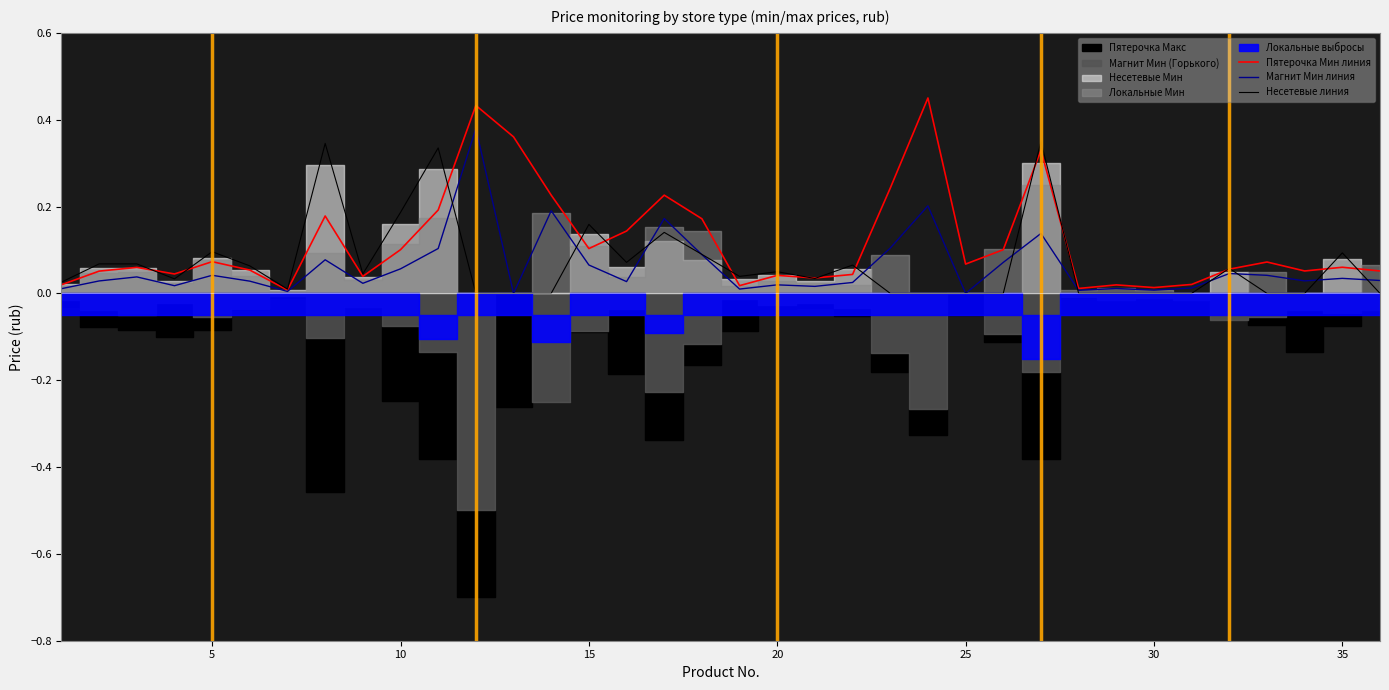

What is the highest value of the Несетевые линия series?

0.3